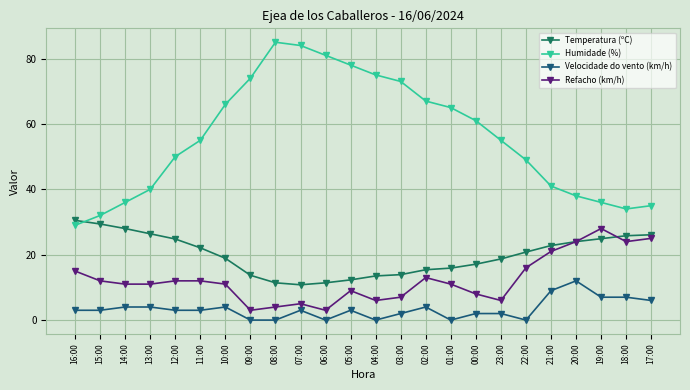

How many categories are shown in the chart?

24